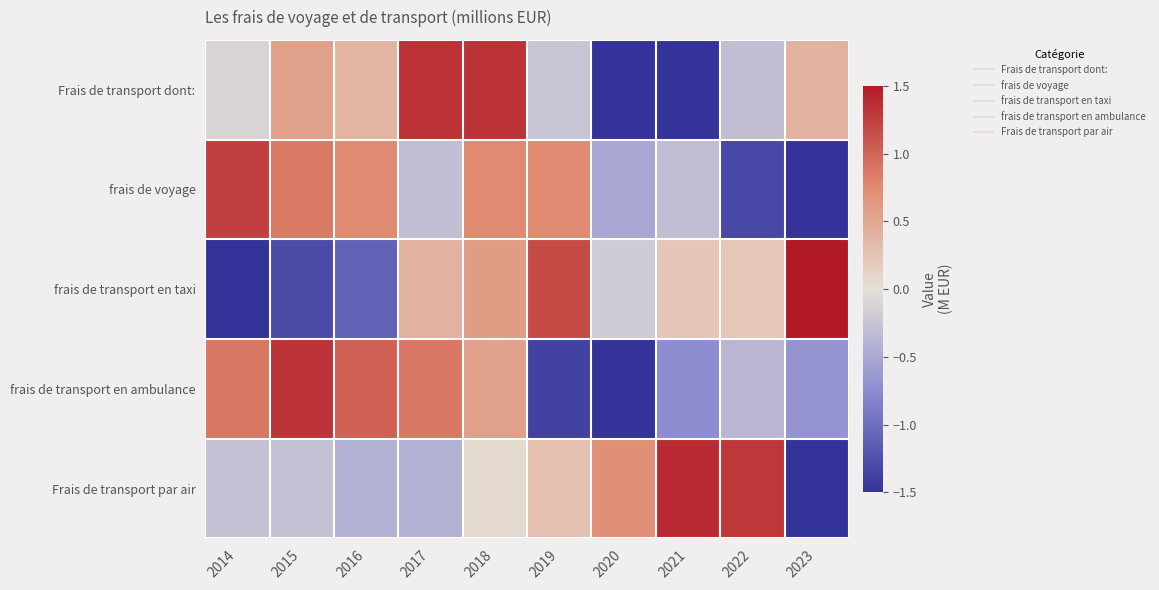

Rank the series by their maximum value, from lowest to highest.

frais de voyage, frais de transport en ambulance, Frais de transport dont:, Frais de transport par air, frais de transport en taxi